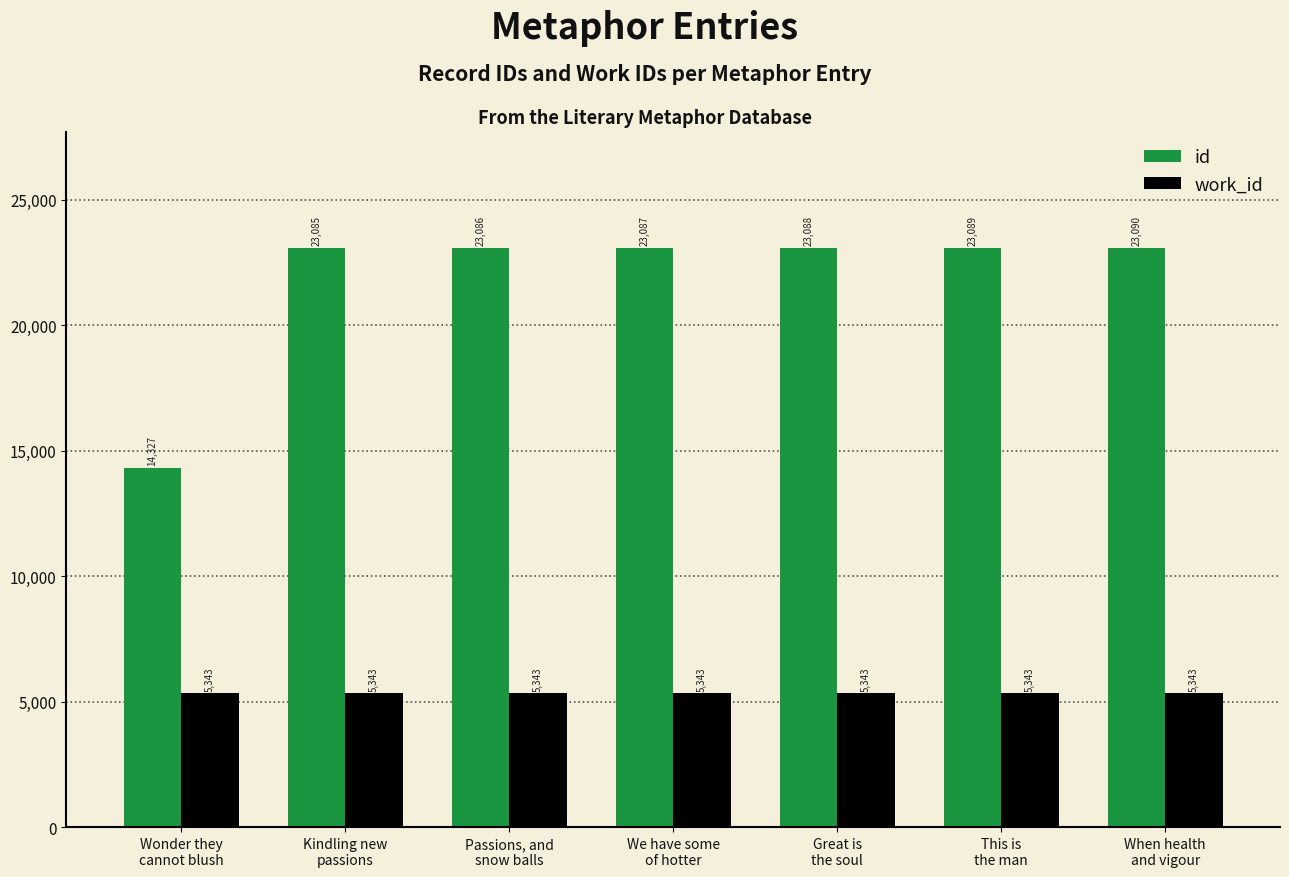

List the series in order of their peak value, lowest first.

work_id, id